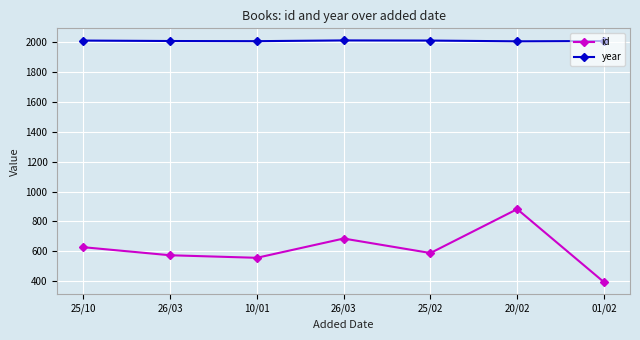

What is the label of the 1st point from the right?

01/02